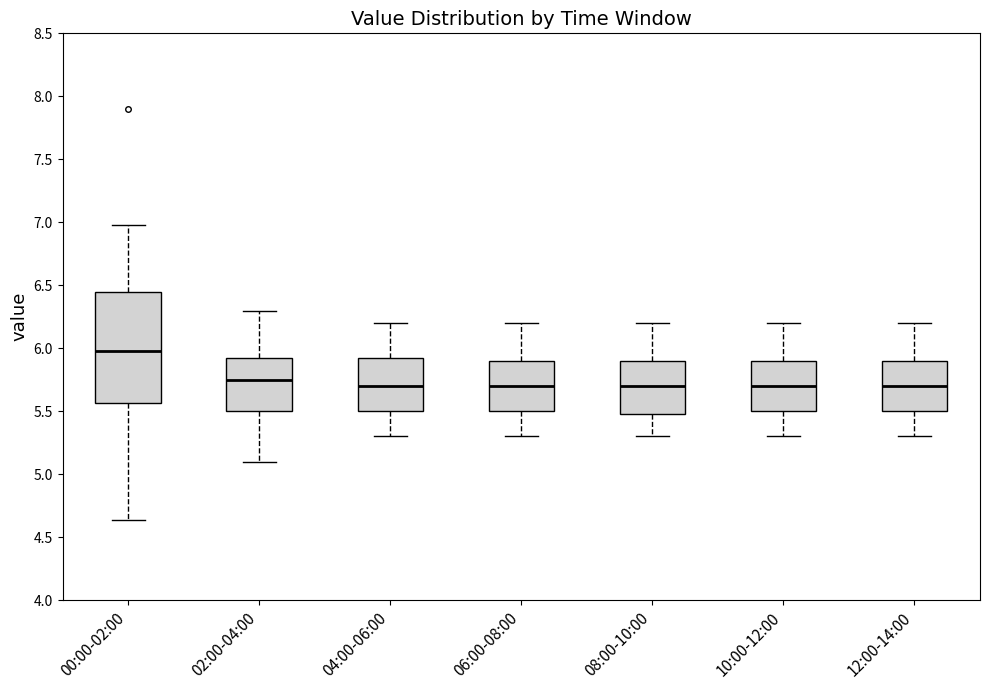

Where does the upper whisker of the box for 12:00-14:00 end on the y-axis? The values are not printed on the chart, so give them approximately, as read against the axis.

6.20